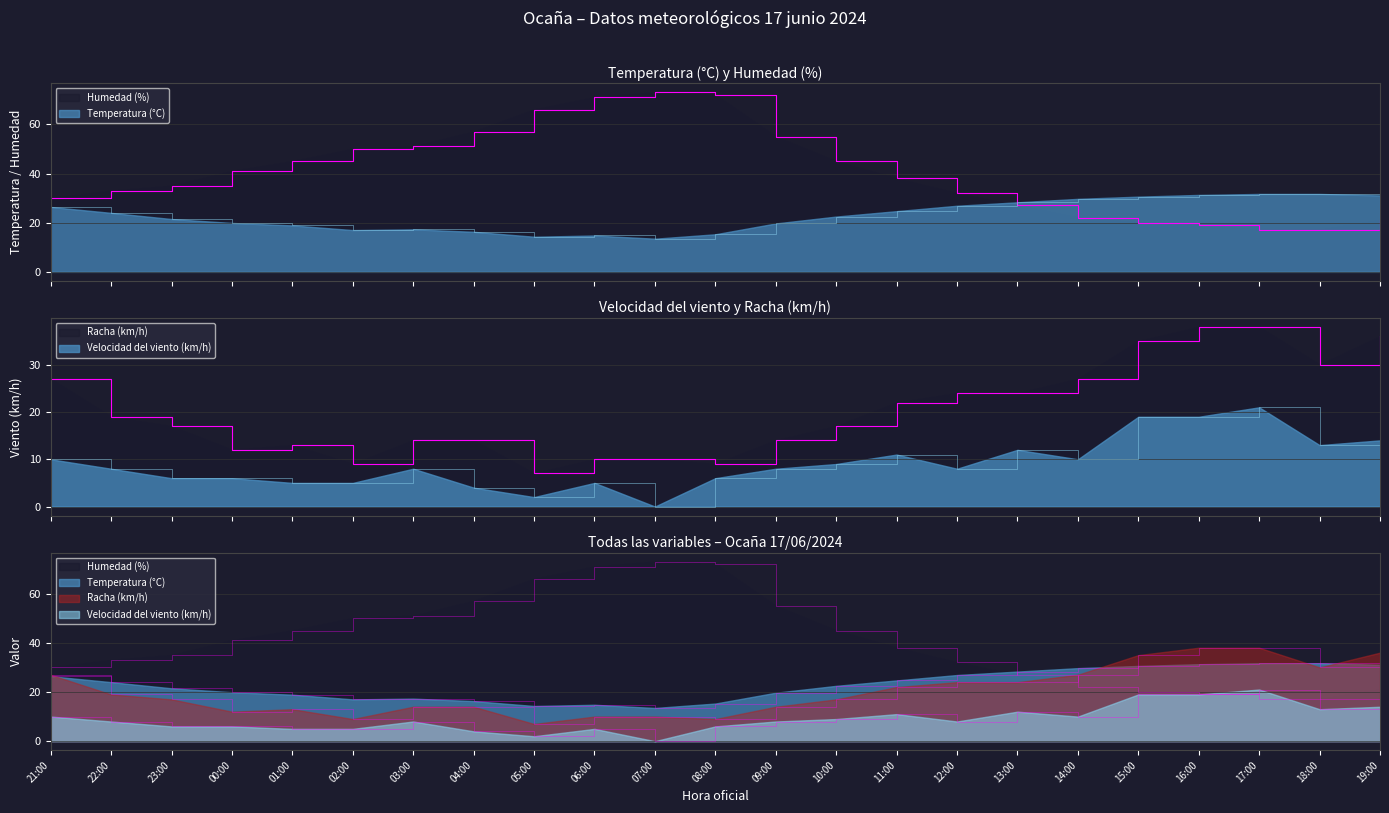

What position from the left is 06:00?

10